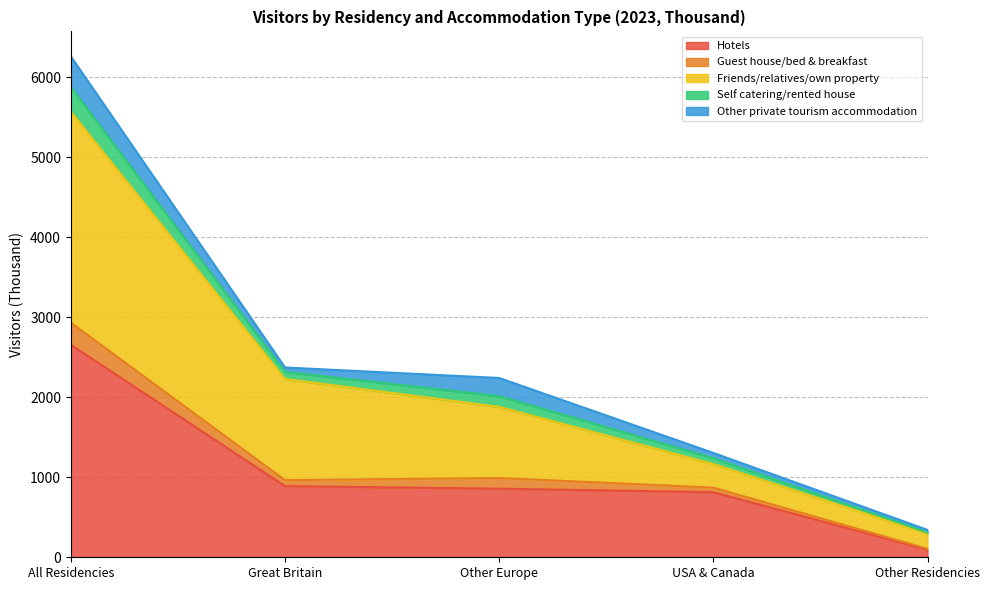

What is the spread (max minus min) of values at Great Britain?

1338.5